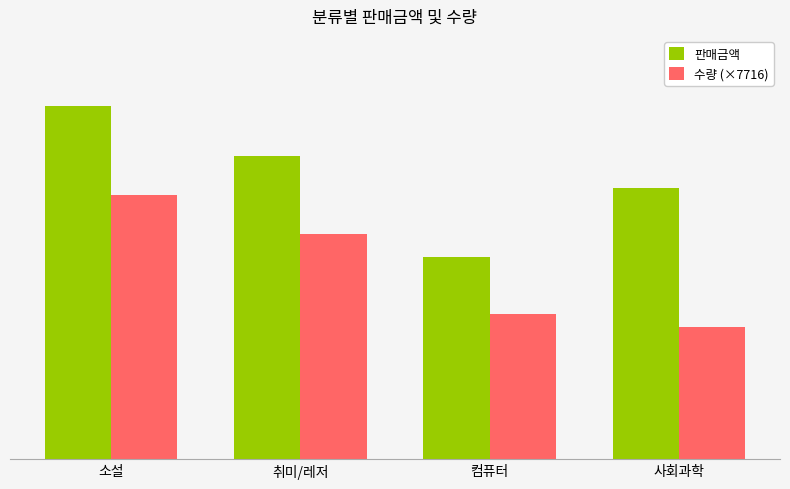

Which has a higher value, 컴퓨터 or 취미/레저?

취미/레저